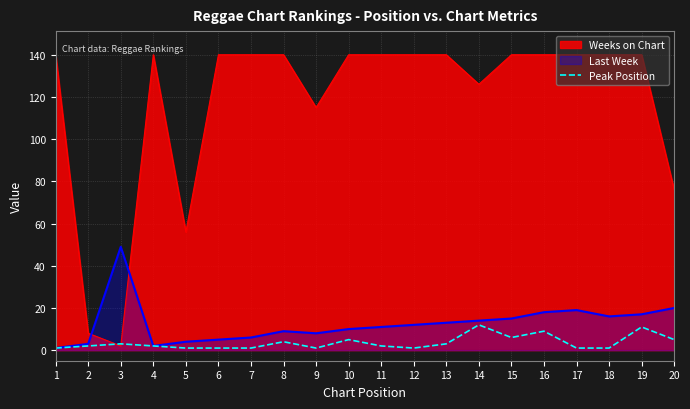

How many data points are less than 2?

8